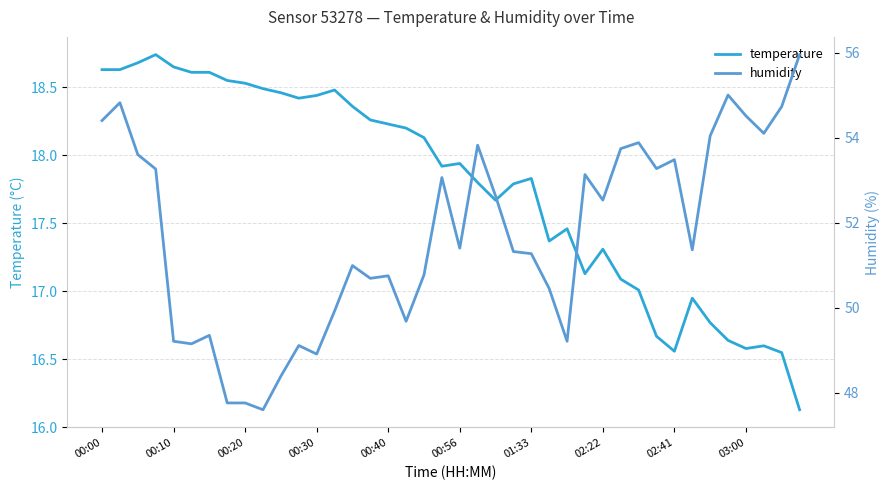

What is the highest value of the humidity series?

56.0